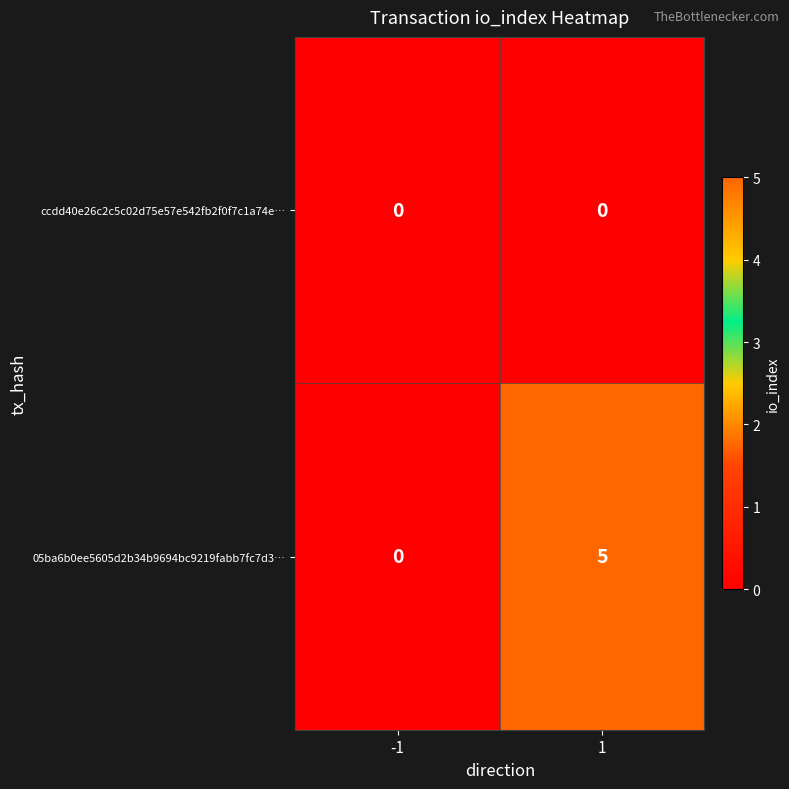

At how many categories does at least one series exceed 4?

1